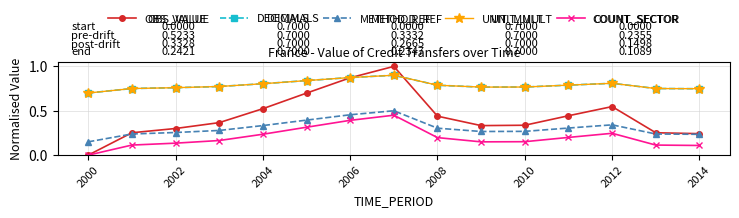

Is this an area chart (filled region under the line)?

No